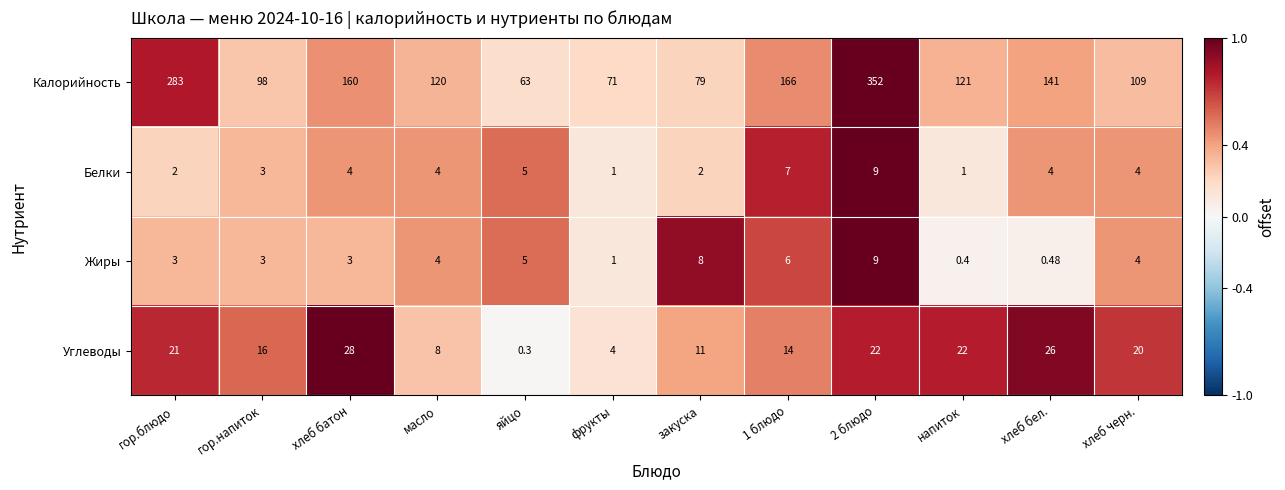

Which category has the lowest value across all series?

яйцо